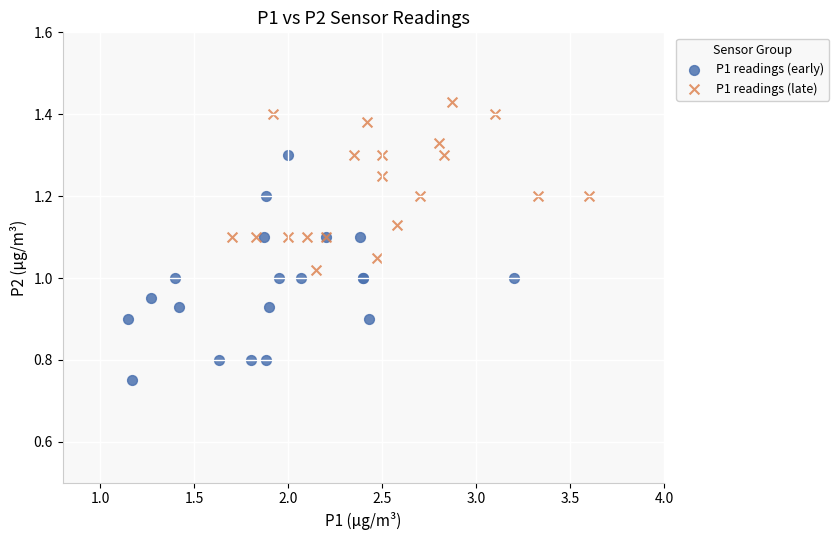

Which series reaches the maximum Y coordinate?

P1 readings (late)